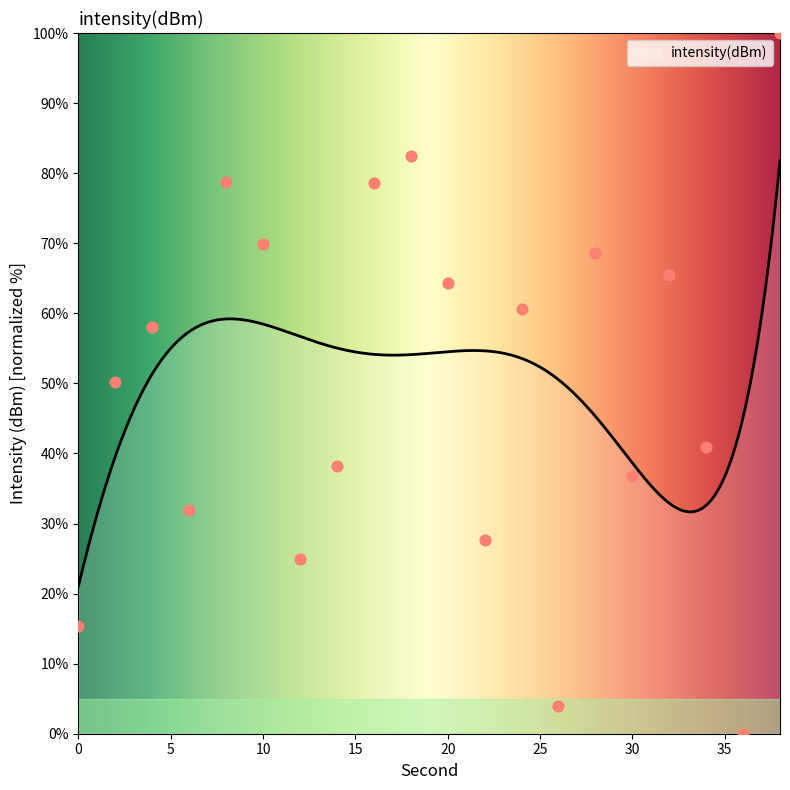

Between 20 and 12, which is larger?

20